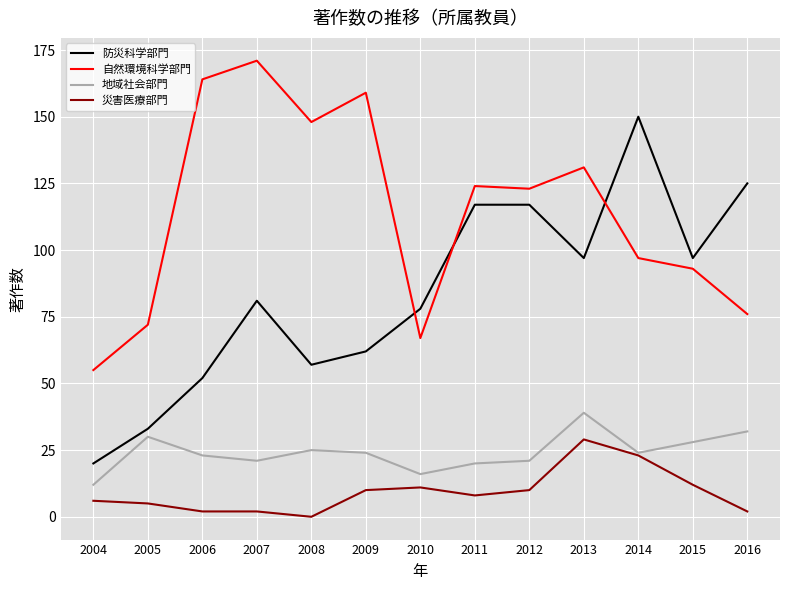

What is the total value across all series at 2005?

140